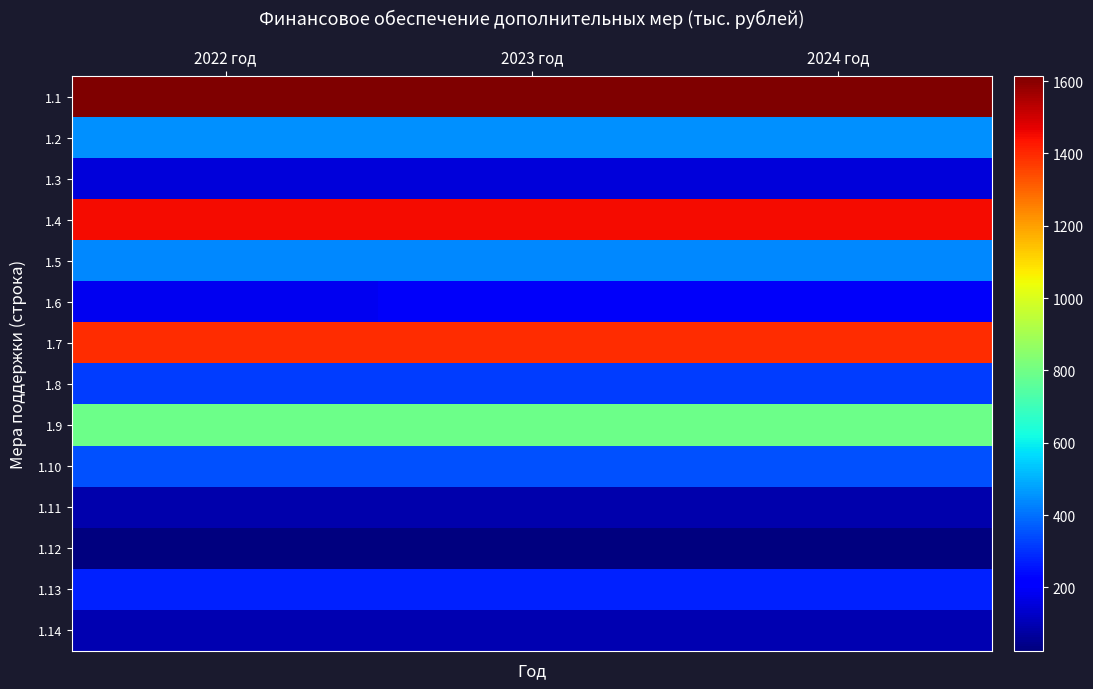

Which has a higher value, 2022 год or 2023 год?

2023 год